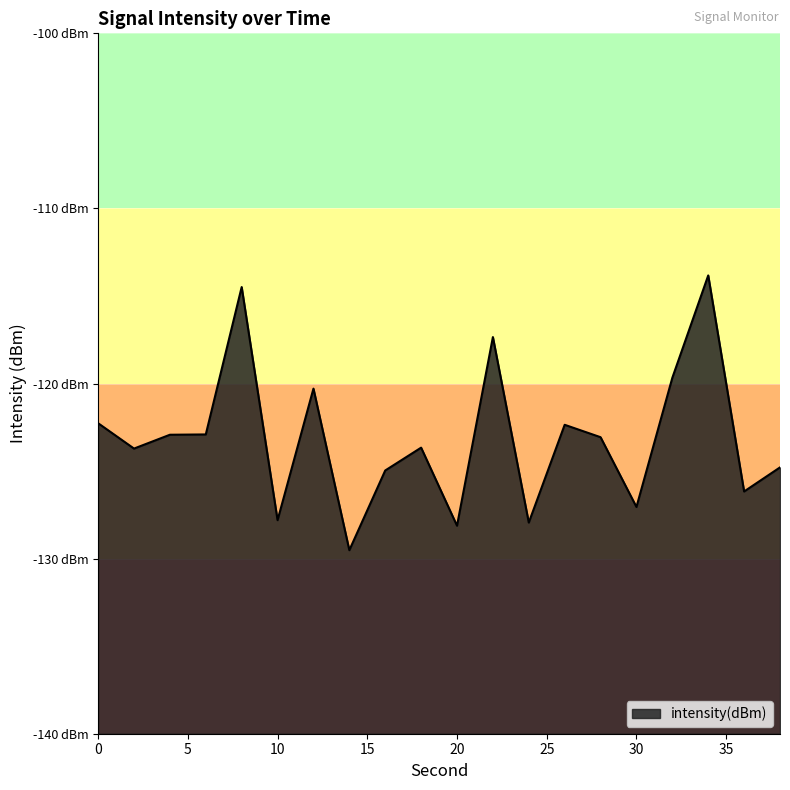

Count the number of data series in this chart.

1